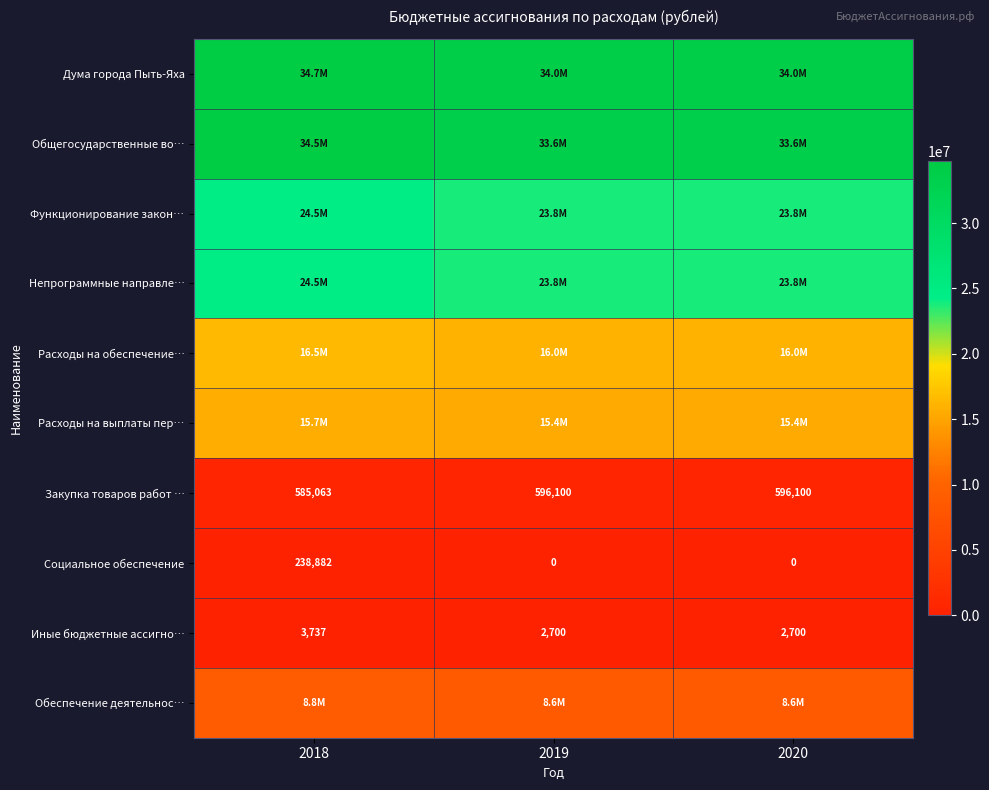

What is the difference between the maximum and minimum values in the Иные бюджетные ассигно… series?

1037.0